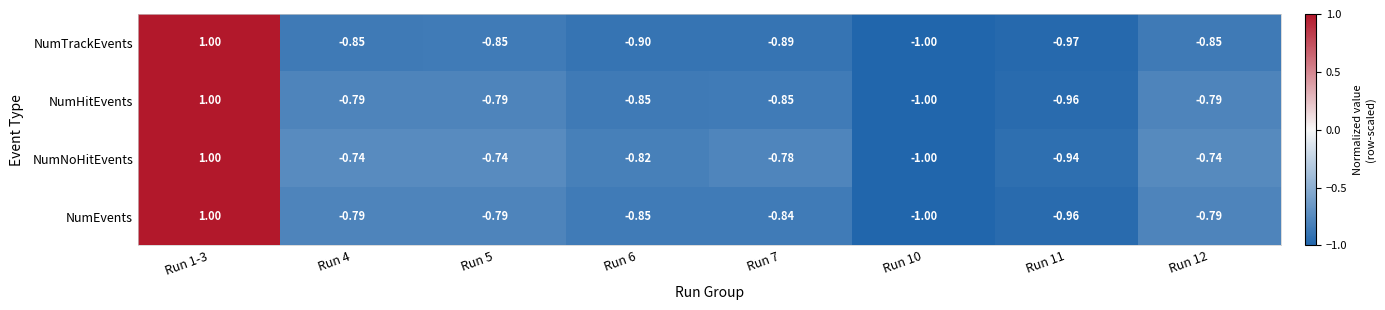

Which series changed the most between Run 1-3 and Run 5?

NumTrackEvents